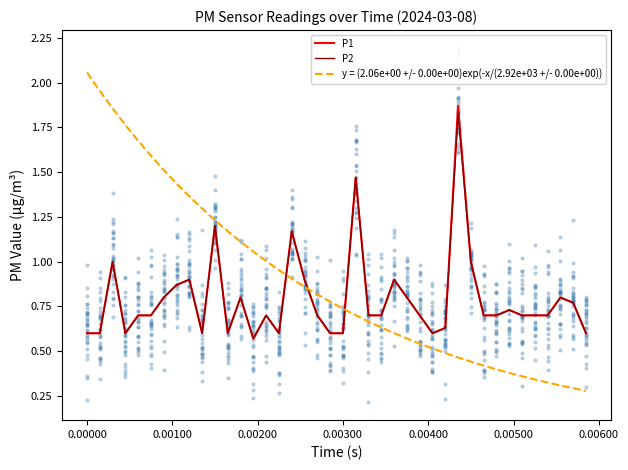

Which series has the largest total across all categories?

P1